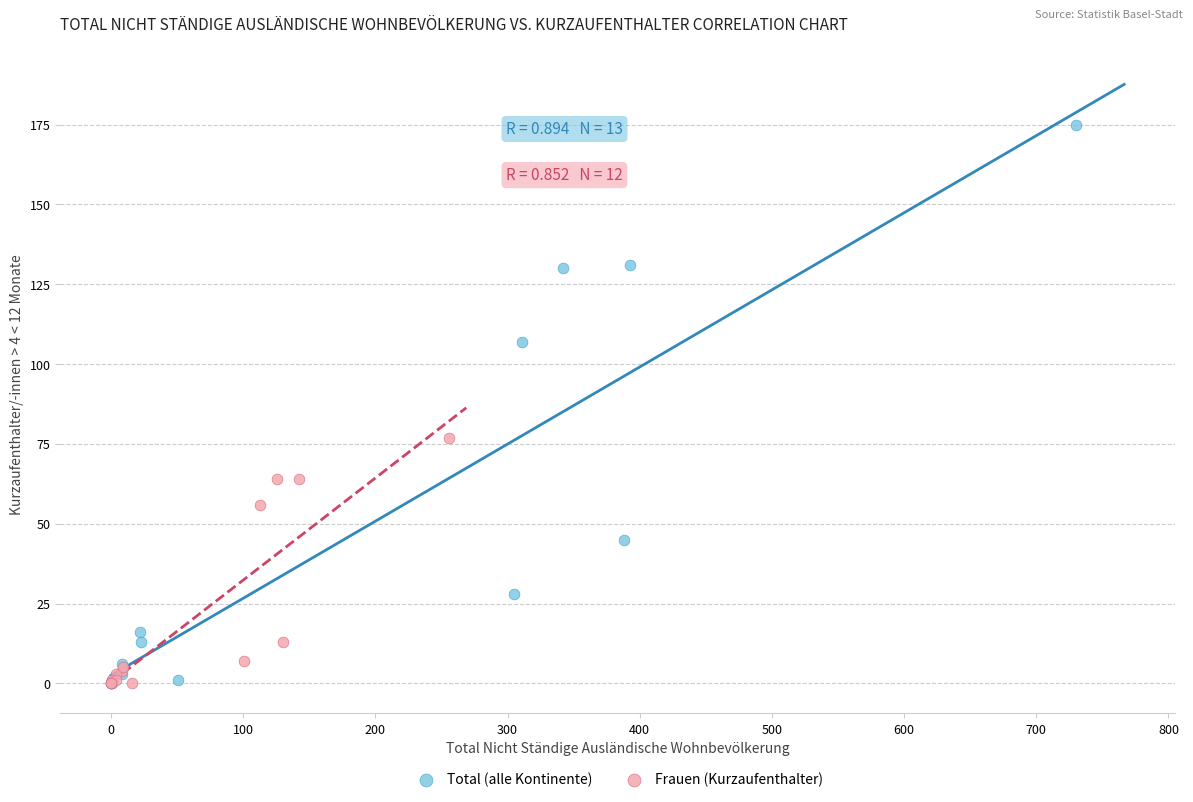

Which series has the widest spread of Y values?

Total (alle Kontinente)